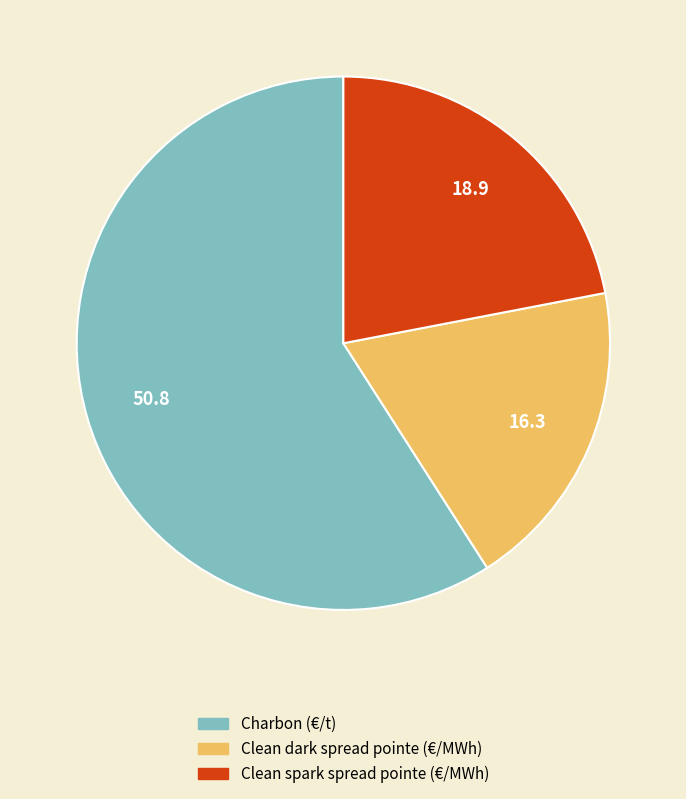

Does Clean dark spread pointe (€/MWh) account for over 50% of the chart?

No